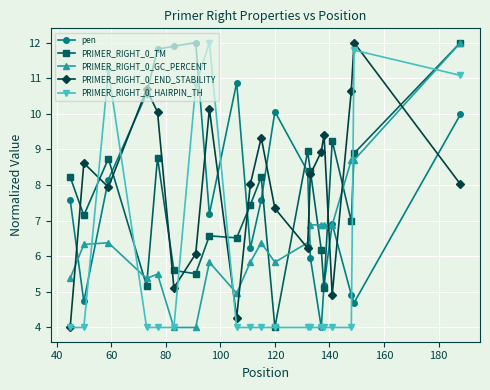

True or false: PRIMER_RIGHT_0_END_STABILITY has more than 2 interior local peaks.

True